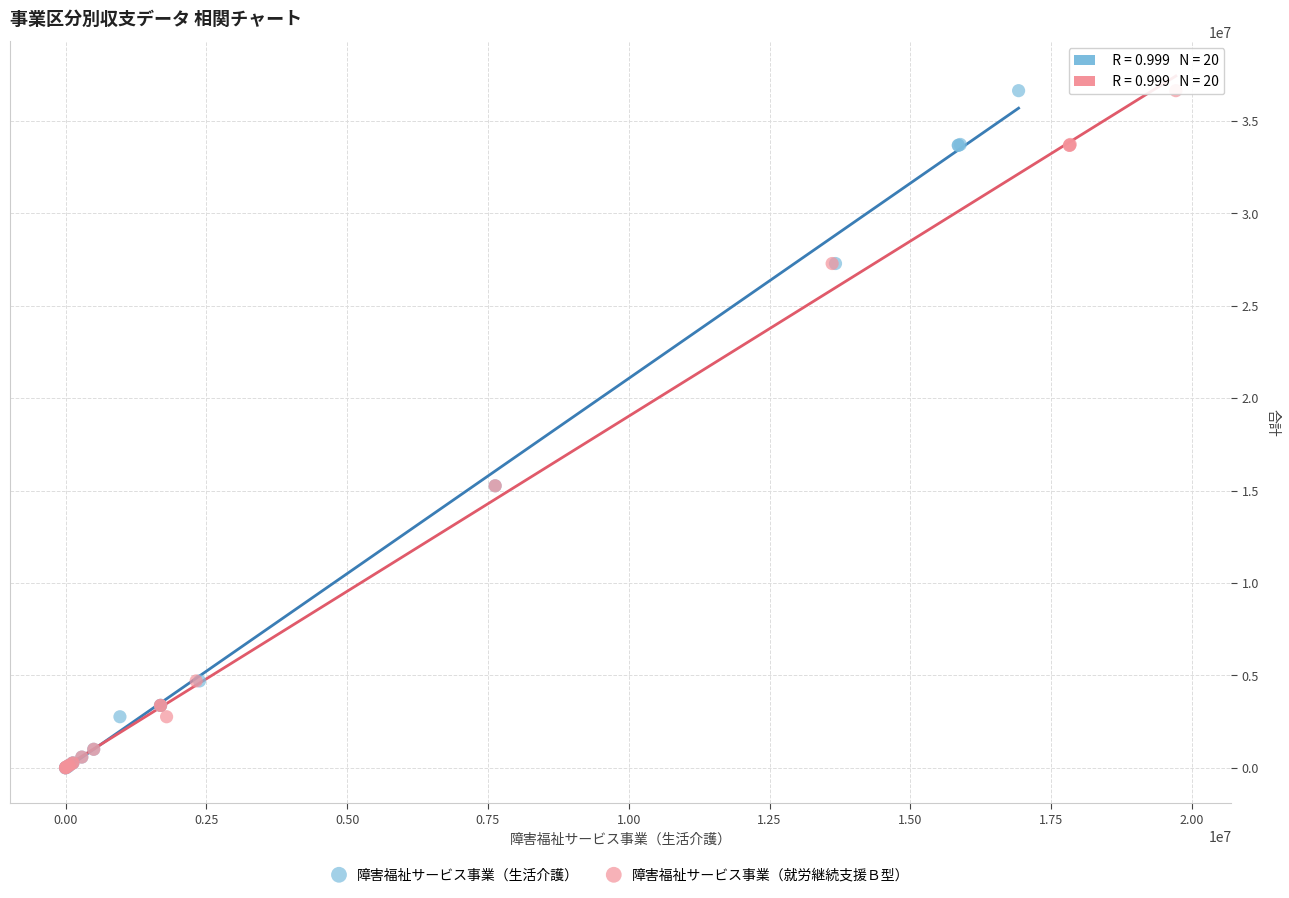

What are all the series names shown in the legend?

障害福祉サービス事業（生活介護）, 障害福祉サービス事業（就労継続支援Ｂ型）